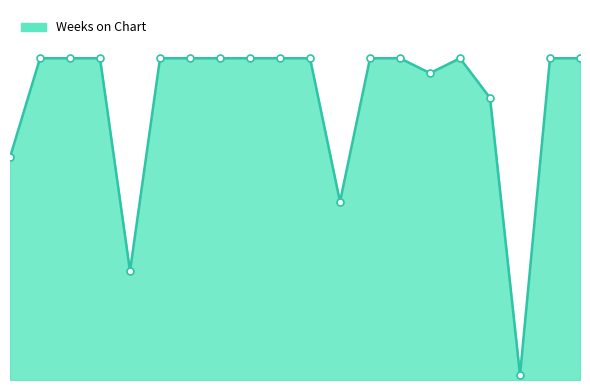

Does the chart have visible grid lines?

No